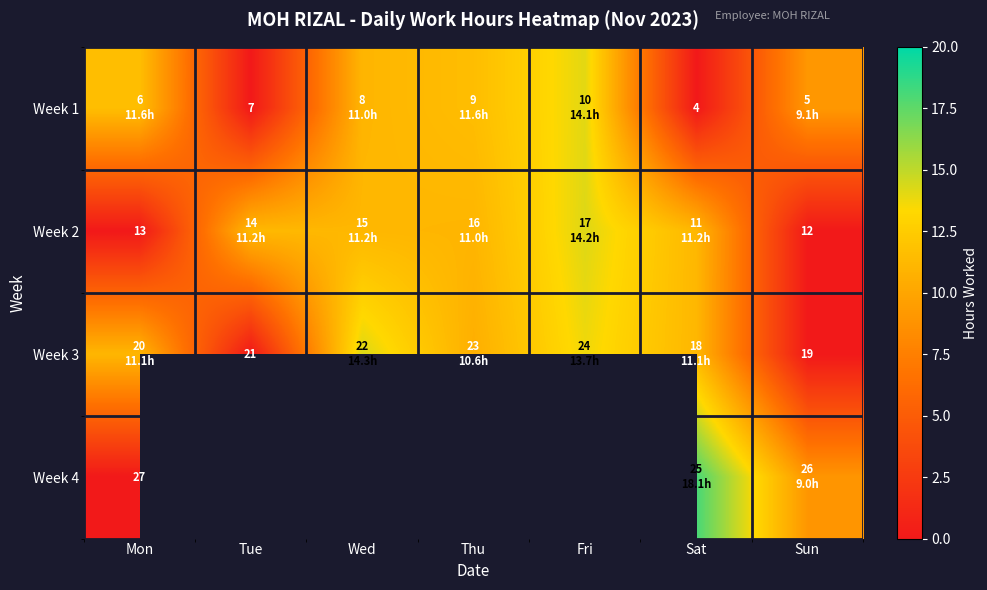

What is the sum of all Week 3 values?

60.8